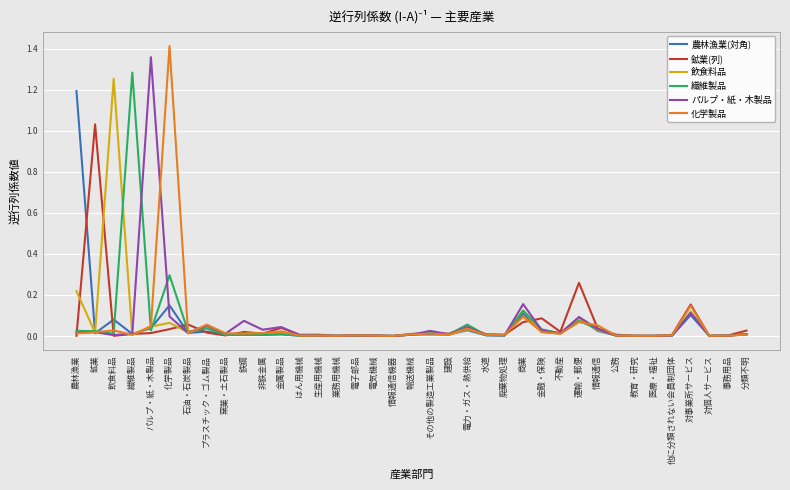

Is this an area chart (filled region under the line)?

No